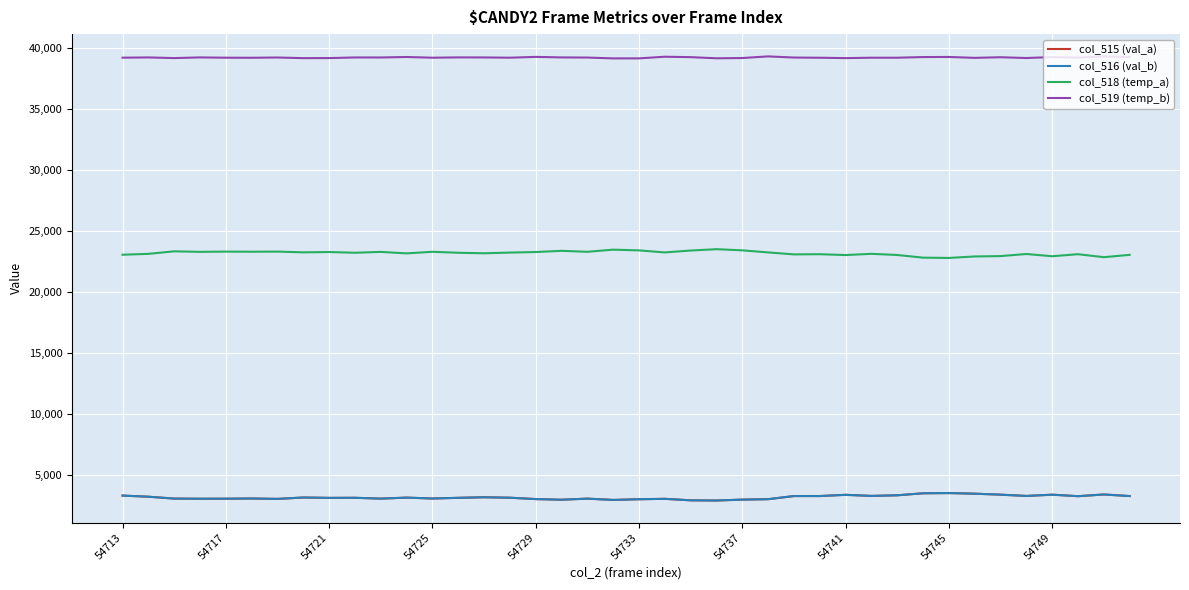

True or false: col_519 (temp_b) and col_515 (val_a) cross at least once.

False